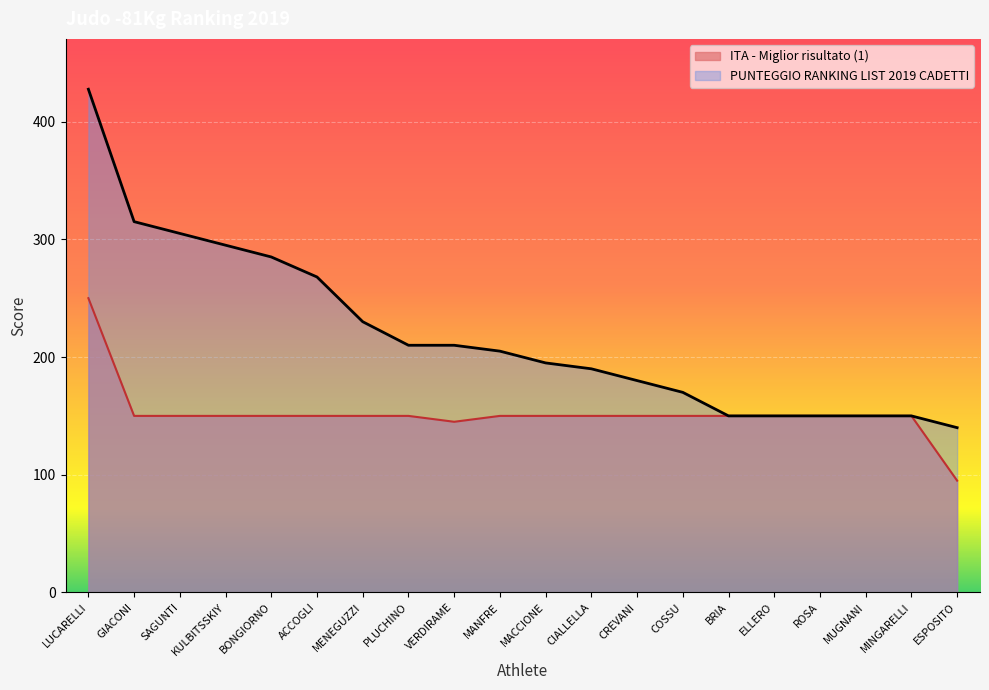

List the series in order of their peak value, lowest first.

ITA - Miglior risultato (1), PUNTEGGIO RANKING LIST 2019 CADETTI